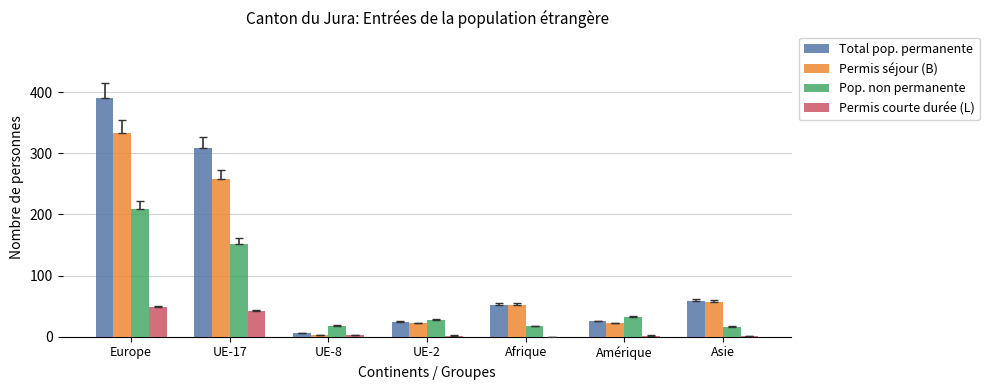

At which category is the sum across all series the highest?

Europe